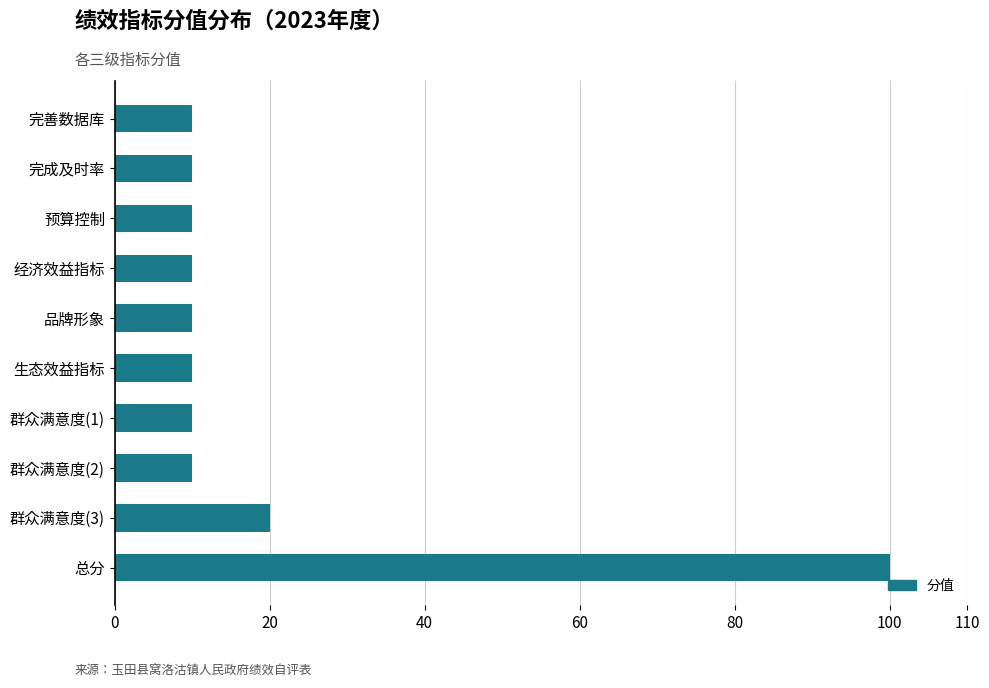

What is the maximum value shown in the chart?

100